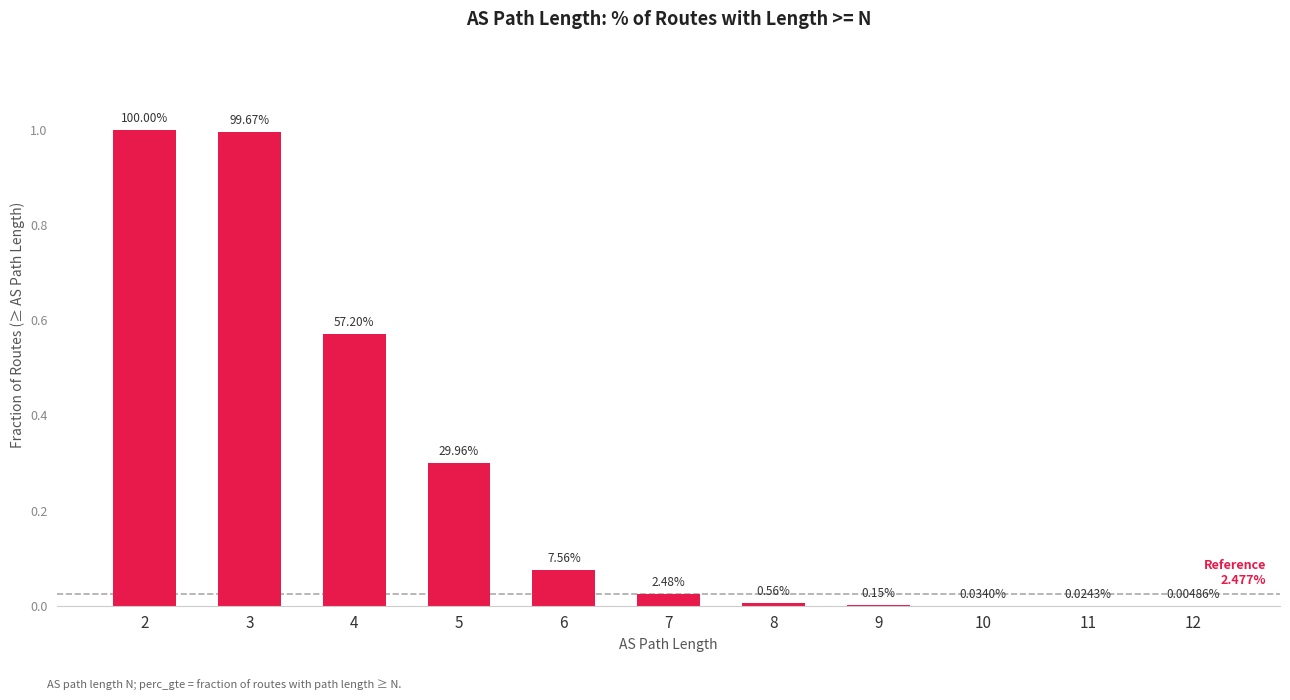

What is the change in value from 6 to 11?

-0.1